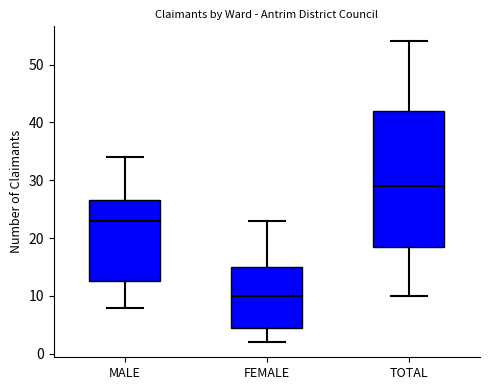

Where does the median line of the box for TOTAL sit on the y-axis? The values are not printed on the chart, so give them approximately, as read against the axis.

29